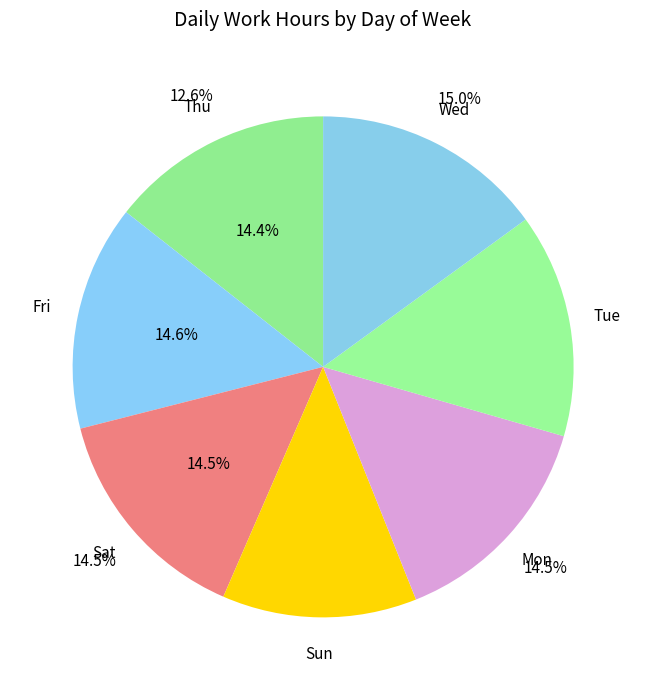

What is the total percentage of Mon and Thu?

28.9%